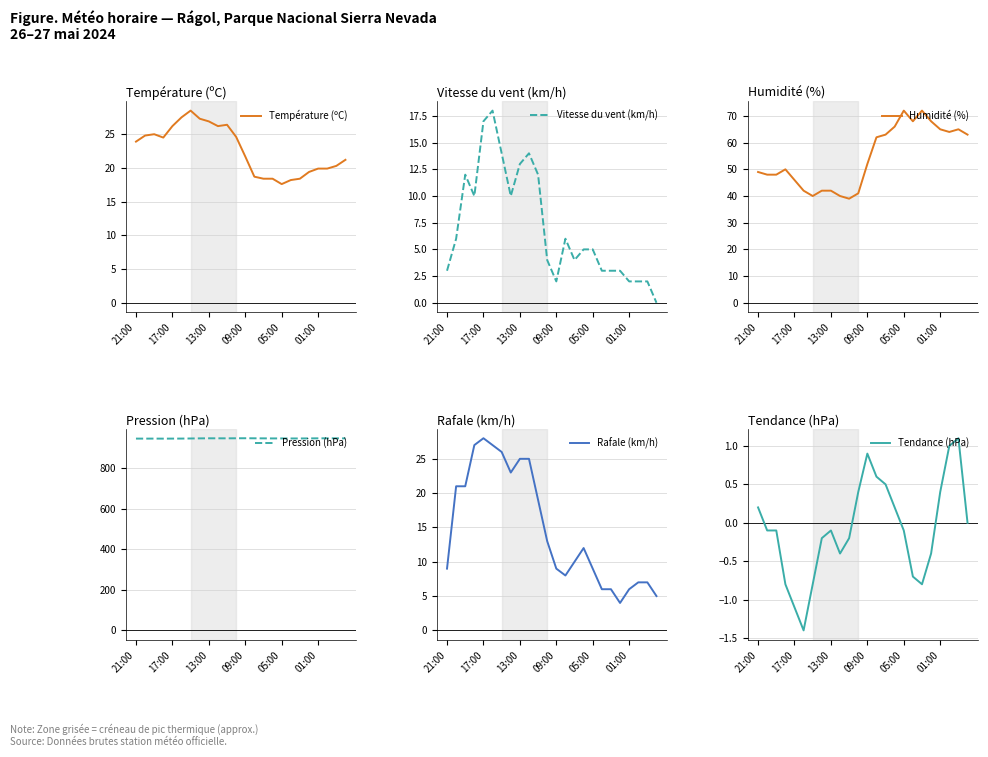

True or false: Température (ºC) has a value of 32.8 at 22.

False